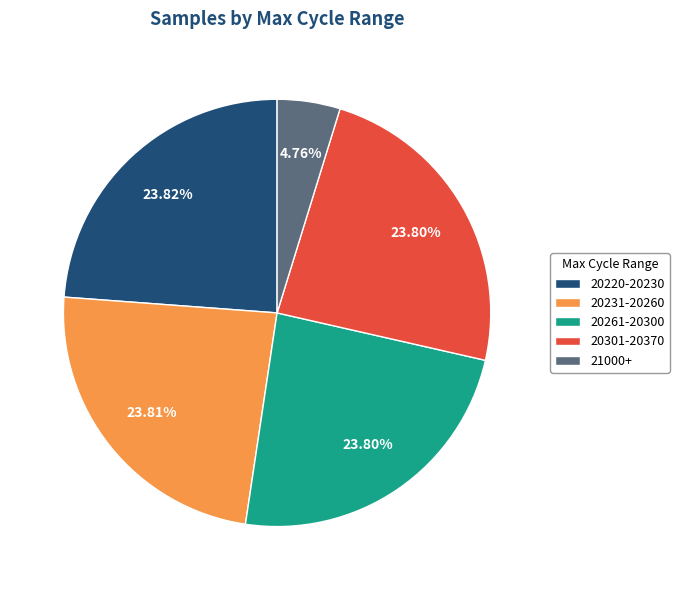

Between 20220-20230 and 21000+, which is larger?

20220-20230